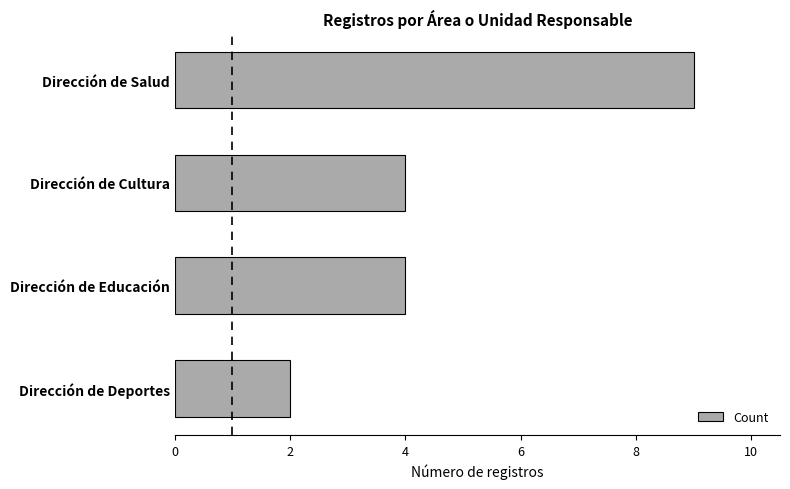

What is the average value?

5